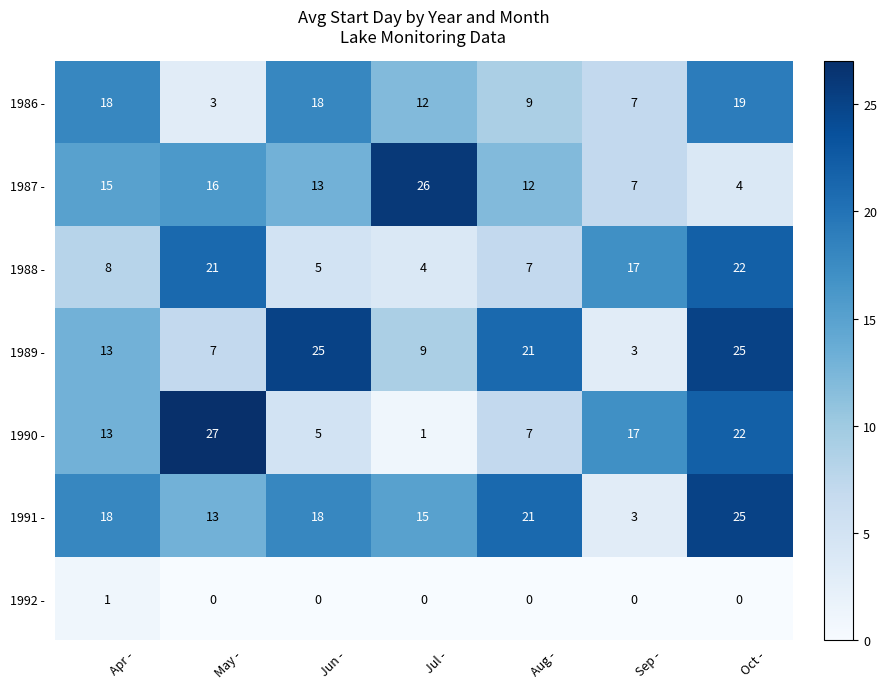

What is the difference between the second highest and minimum values in the 1991 - series?

18